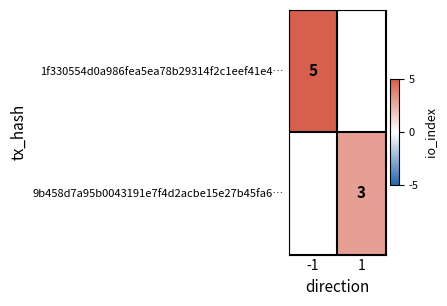

The 1f330554d0a986fea5ea78b29314f2c1eef41e4… series shows 7 at -1. True or false?

False